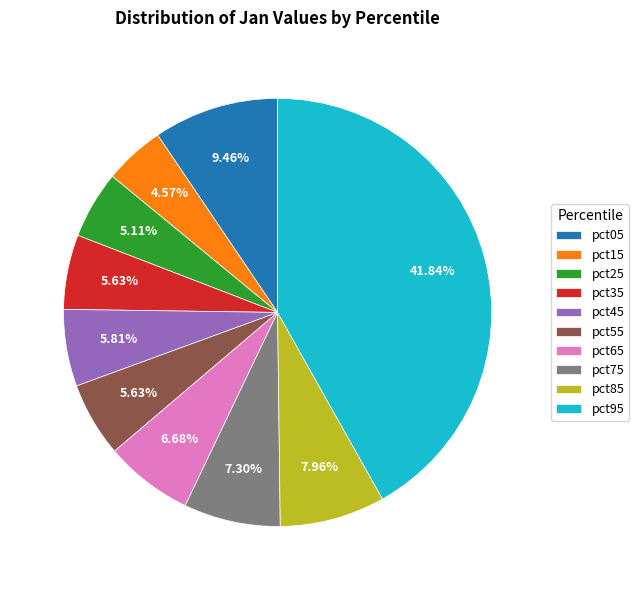

Which category has the smallest portion of the pie?

pct15